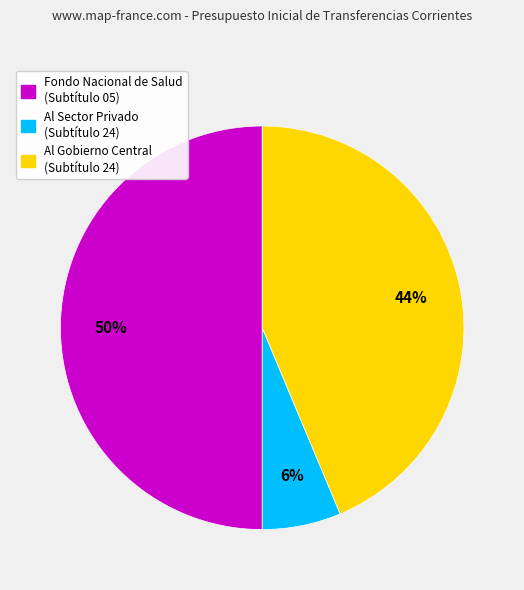

To the nearest percent, what is the average slice percentage?

33%